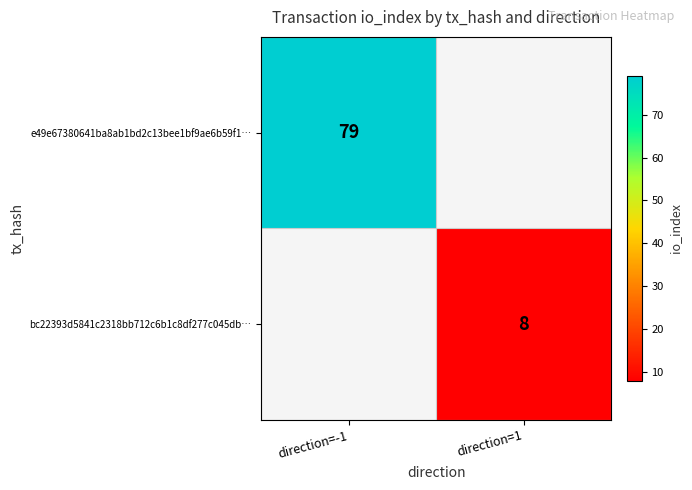

The value of bc22393d5841c2318bb712c6b1c8df277c045db… at direction=1 is 2. True or false?

False